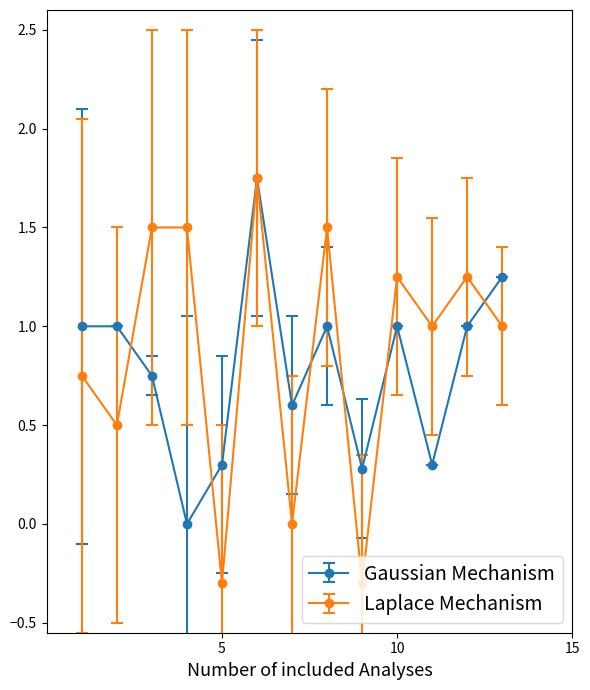

What is the value of the Gaussian Mechanism point at the 8th from the left?

1.0